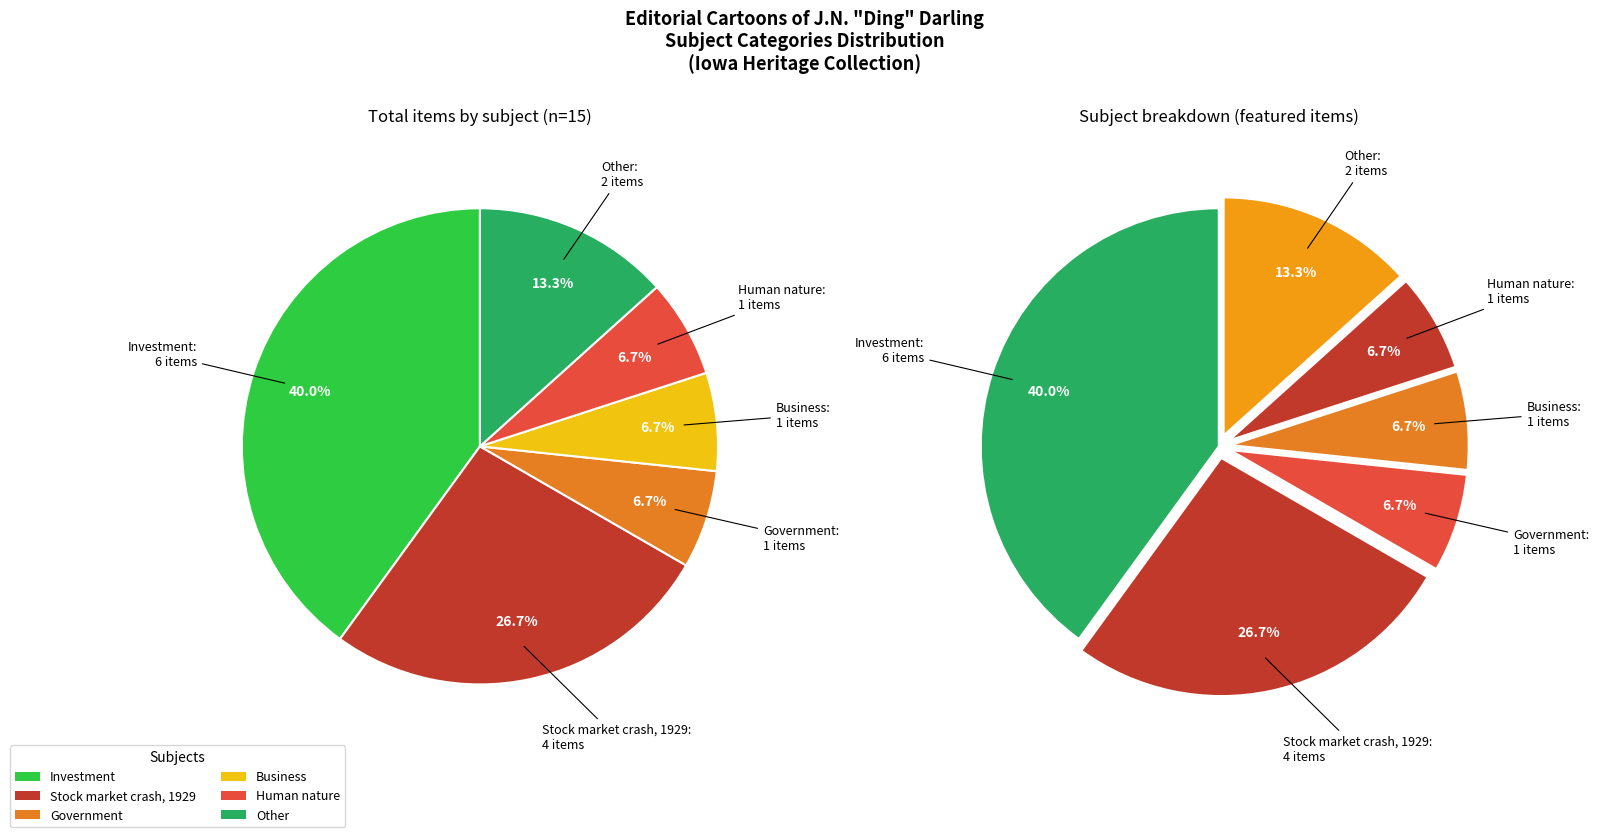

Is there a majority slice in this chart?

No